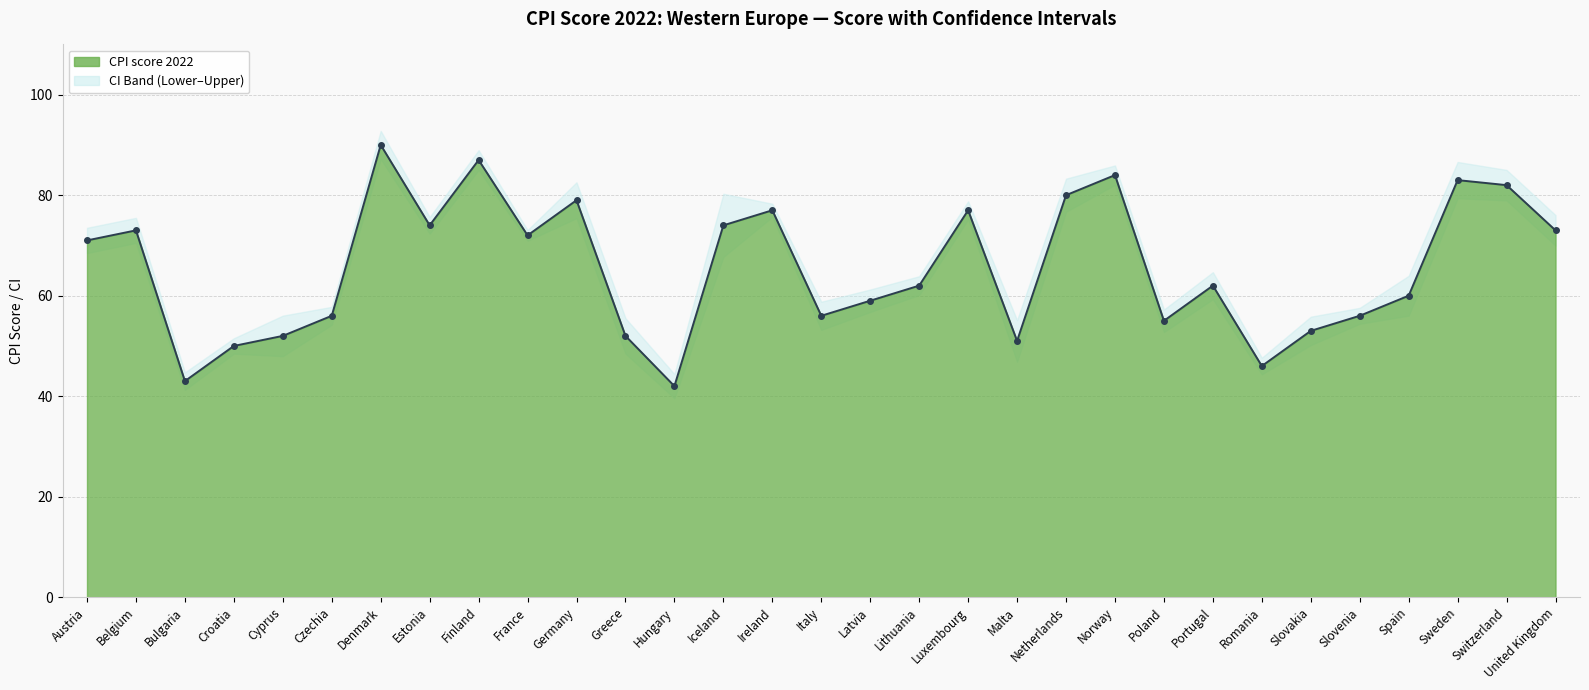

Does the chart display data point markers on the line(s)?

Yes